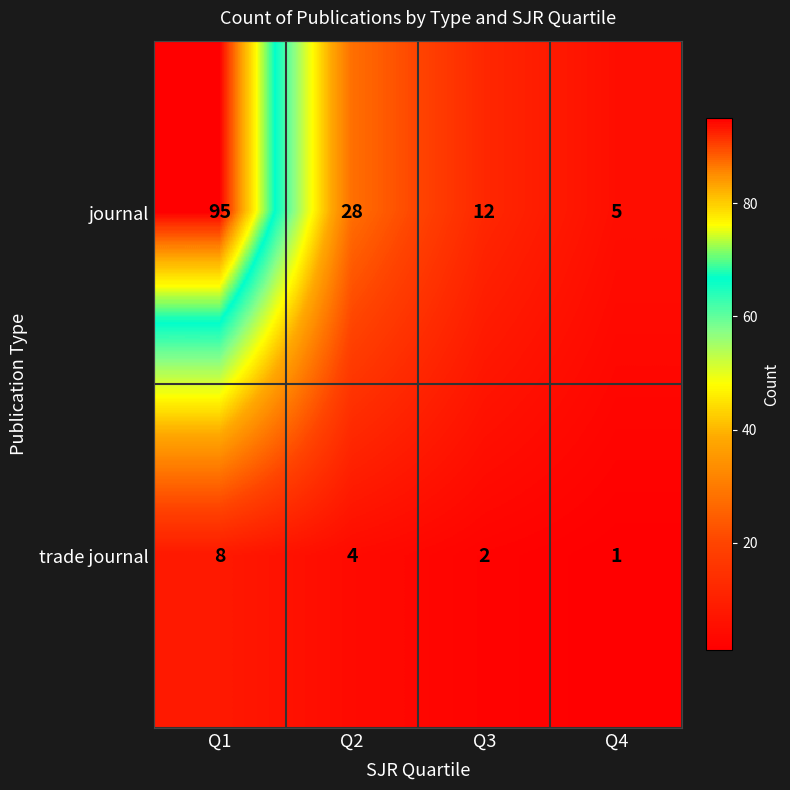

At which label is journal closest to 50?

Q2